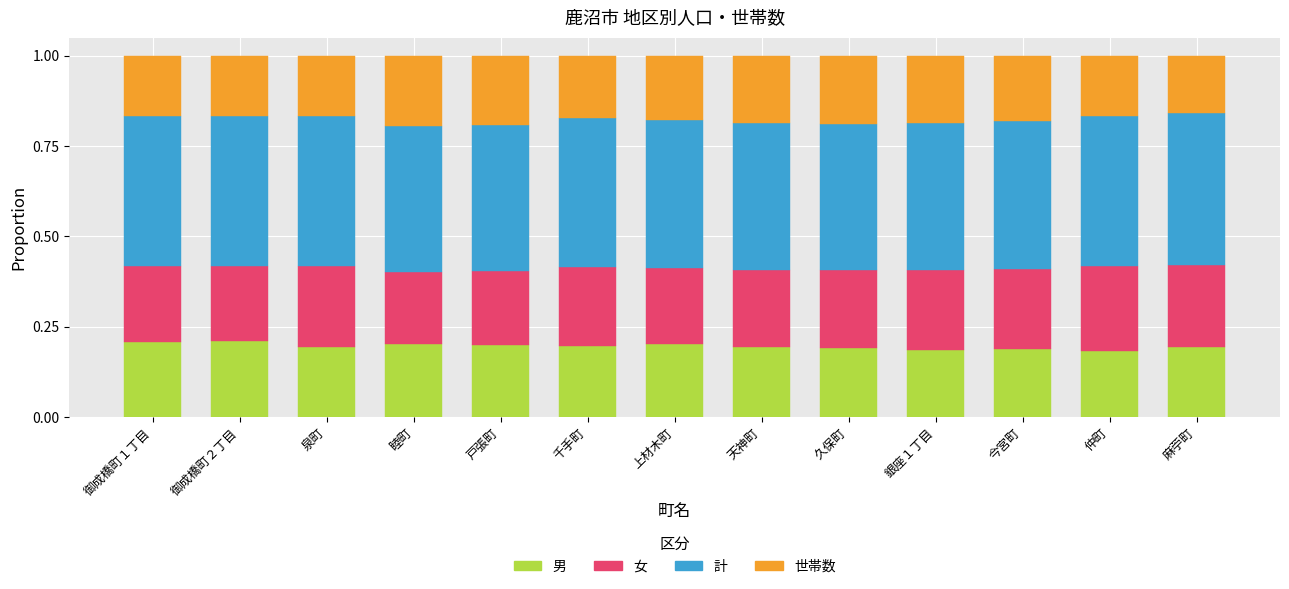

Is it true that 男 equals 0.1 at 銀座１丁目?

False